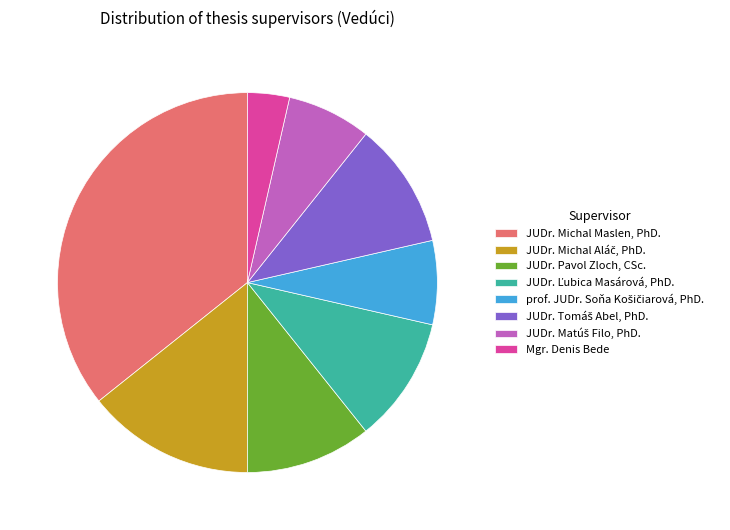

How many segments does this pie chart have?

8